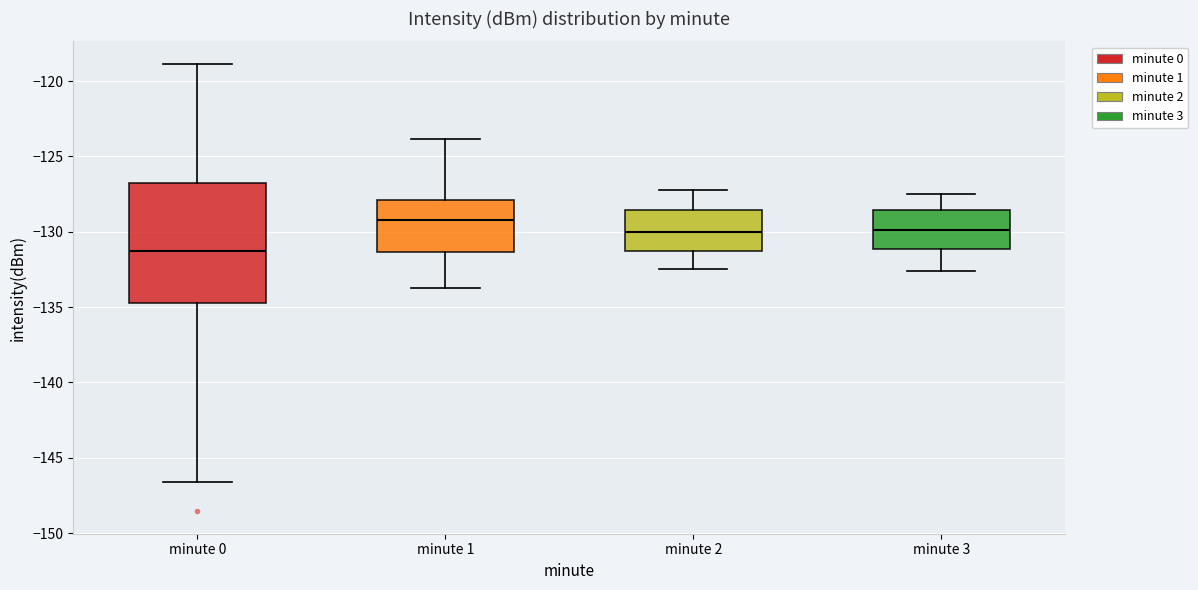

Where does the lower whisker of the box for minute 2 end on the y-axis? The values are not printed on the chart, so give them approximately, as read against the axis.

-132.5